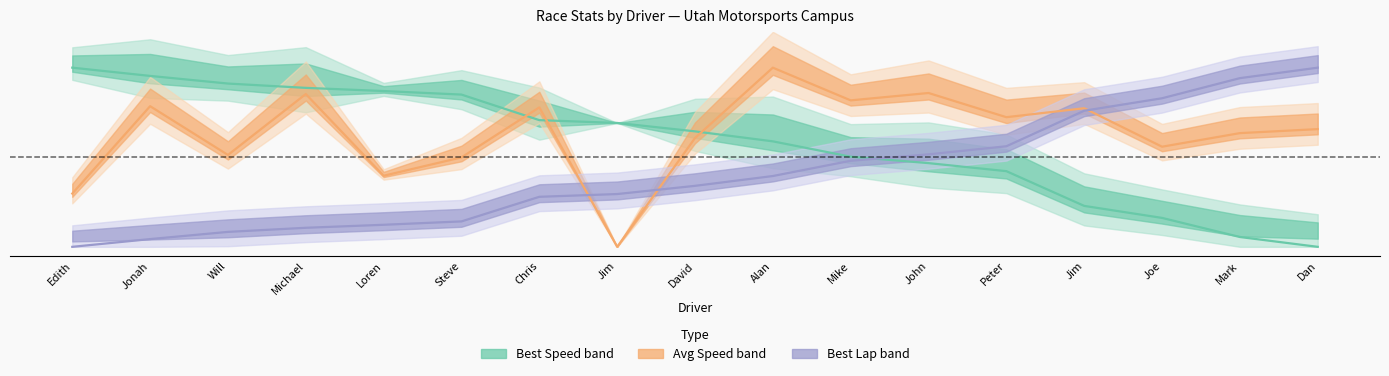

Rank the series by their average value, from lowest to highest.

Best Lap time, Best Speed, Average Speed